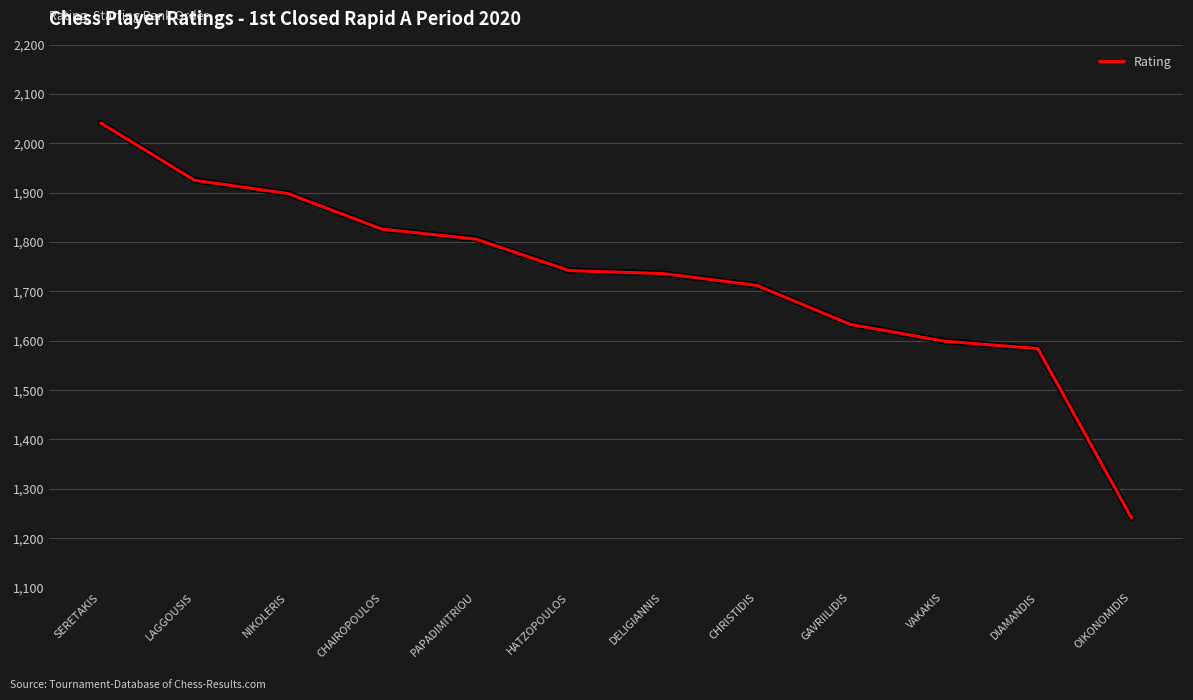

Between SERETAKIS and CHRISTIDIS, which is larger?

SERETAKIS